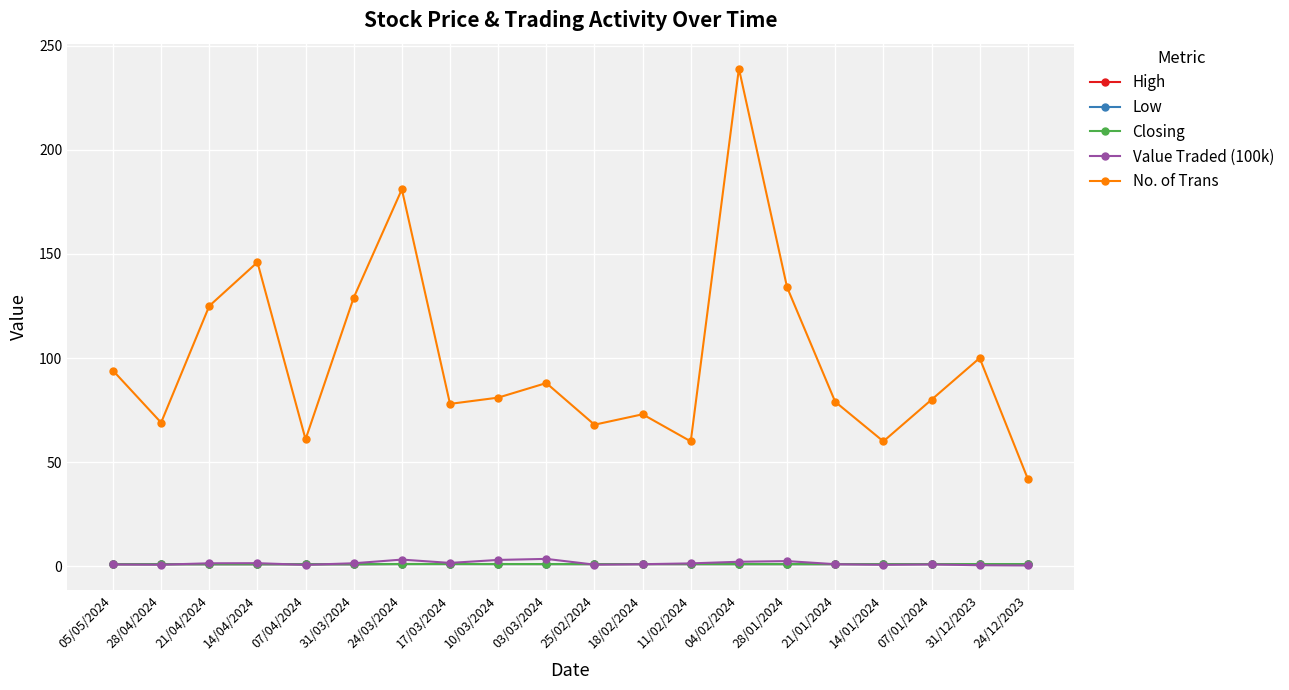

What is the label of the 18th point from the right?

21/04/2024